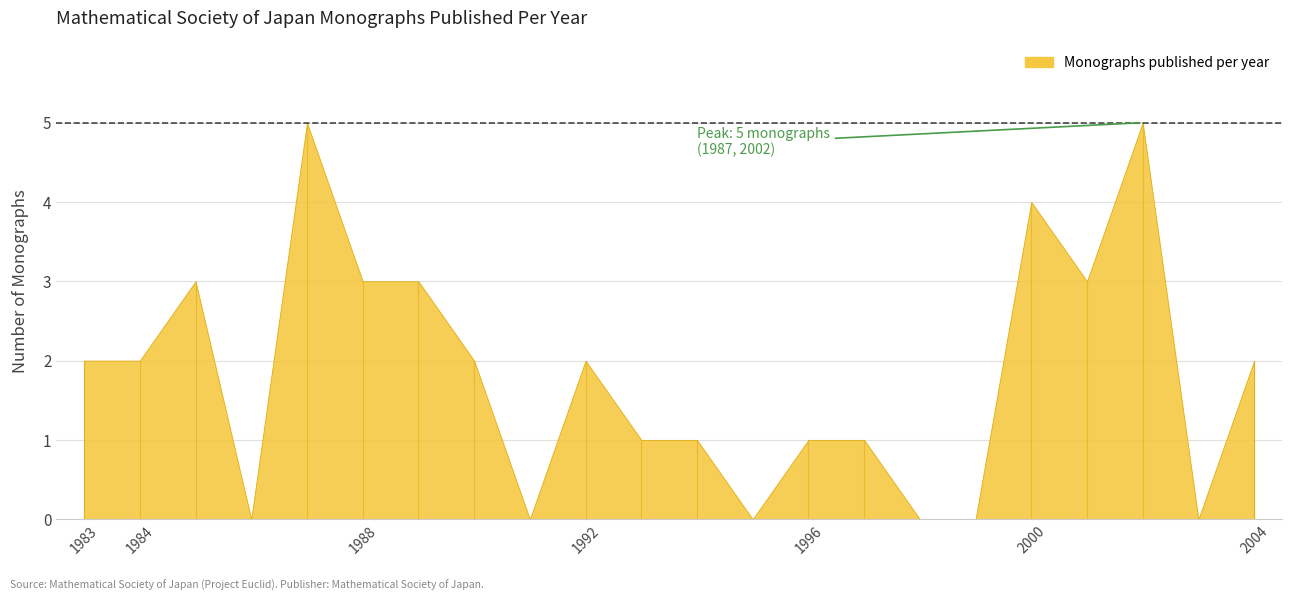

Approximately how many times larger is the value at 1992 compared to 1996?

2.0